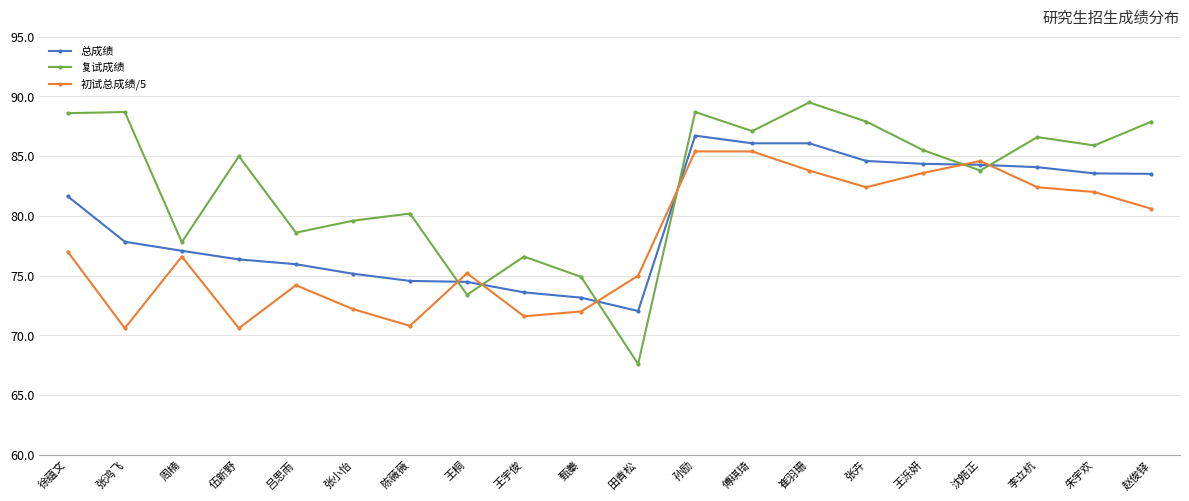

True or false: 总成绩 has a value of 75.2 at 张小怡.

True